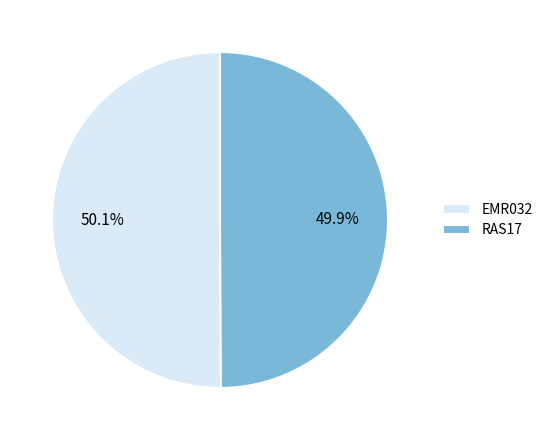

To the nearest percent, what percentage of the pie is RAS17?

50%